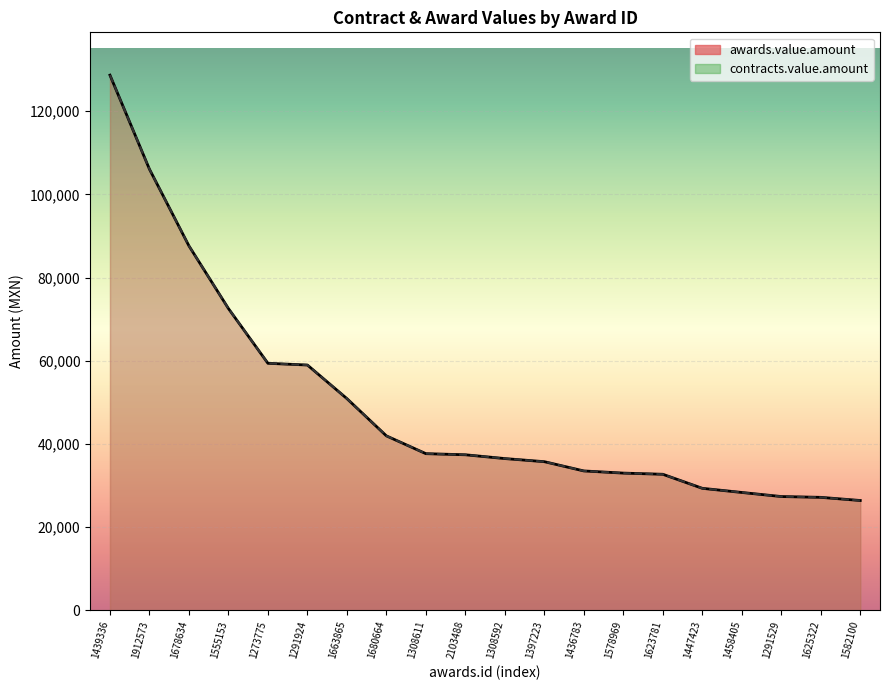

The awards.value.amount series shows 46955.4 at 1447423. True or false?

False